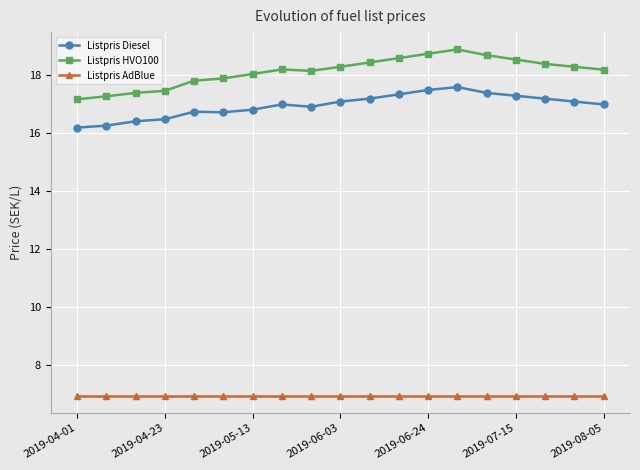

True or false: Listpris Diesel has more than 1 points higher than both neighbors.

True